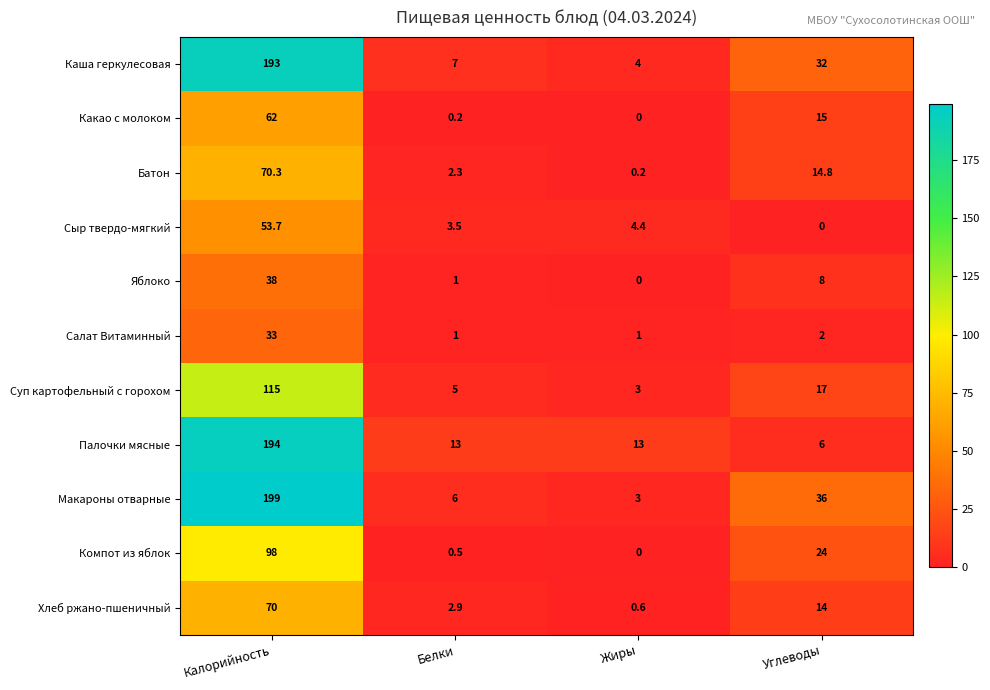

What is the lowest value of the Макароны отварные series?

3.0